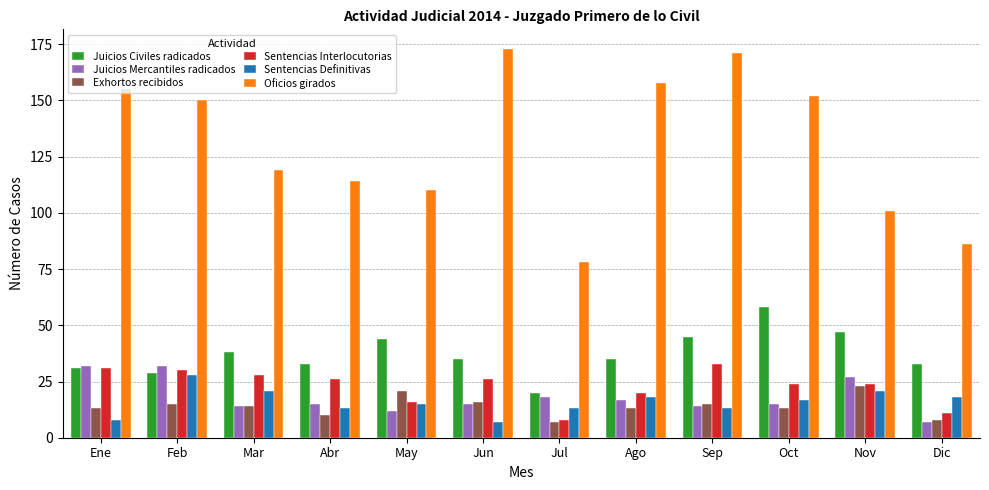

Is it true that Juicios Mercantiles radicados equals 14 at Sep?

True